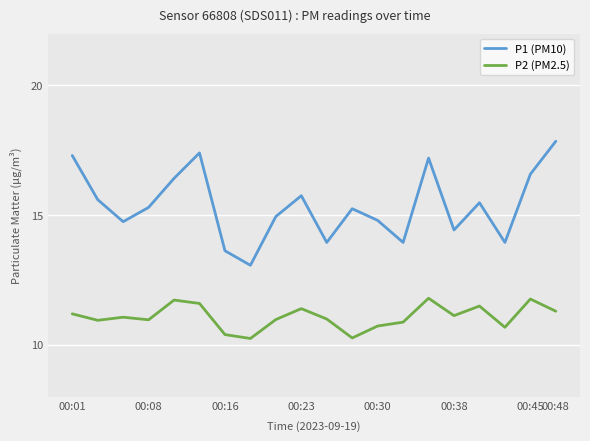

Which series has the widest spread of values?

P1 (PM10)